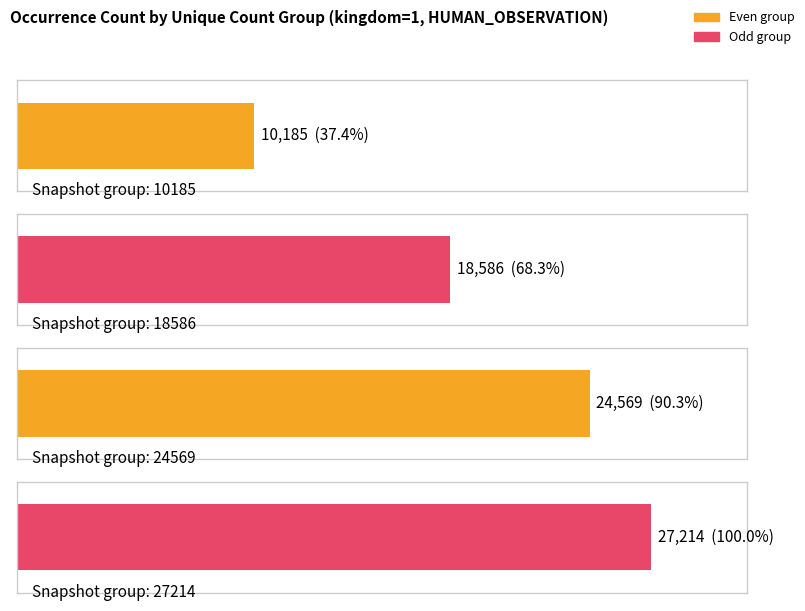

Are the bars horizontal?

Yes